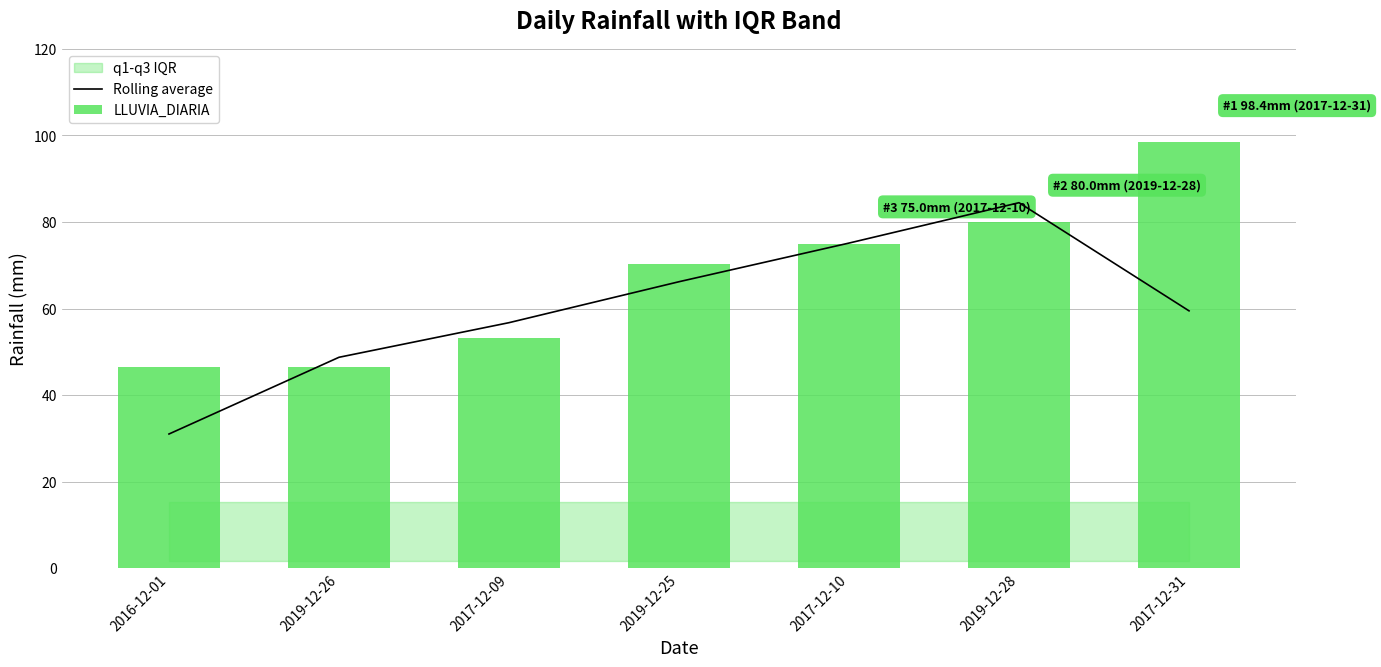

Does the chart contain stacked bars?

No